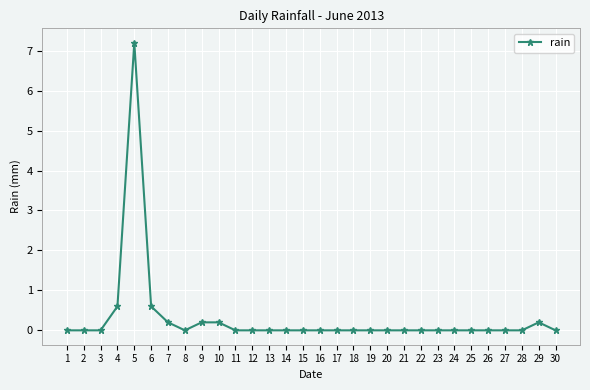

True or false: the data has more than 0 interior local peaks.

True